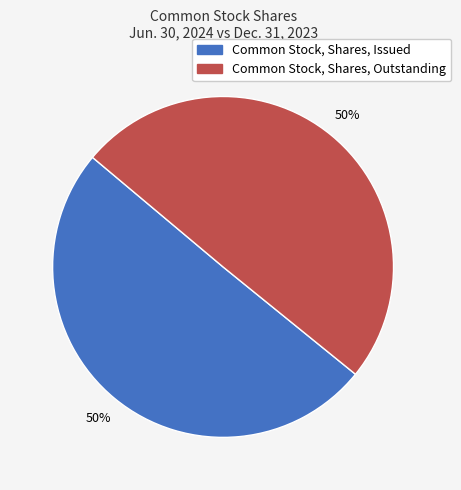

How many segments does this pie chart have?

2